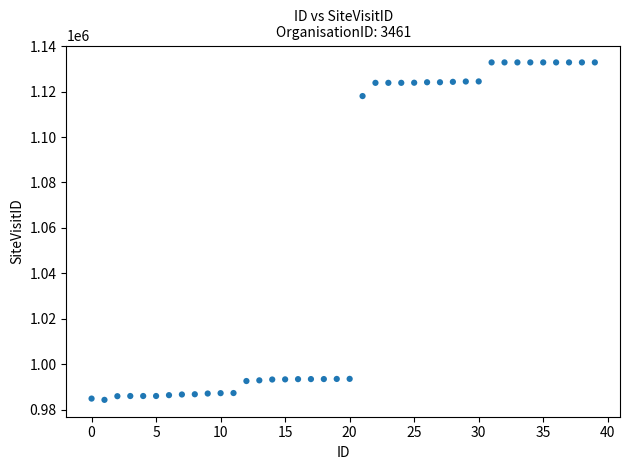

What is the range of Y values (max minus min)?

148520